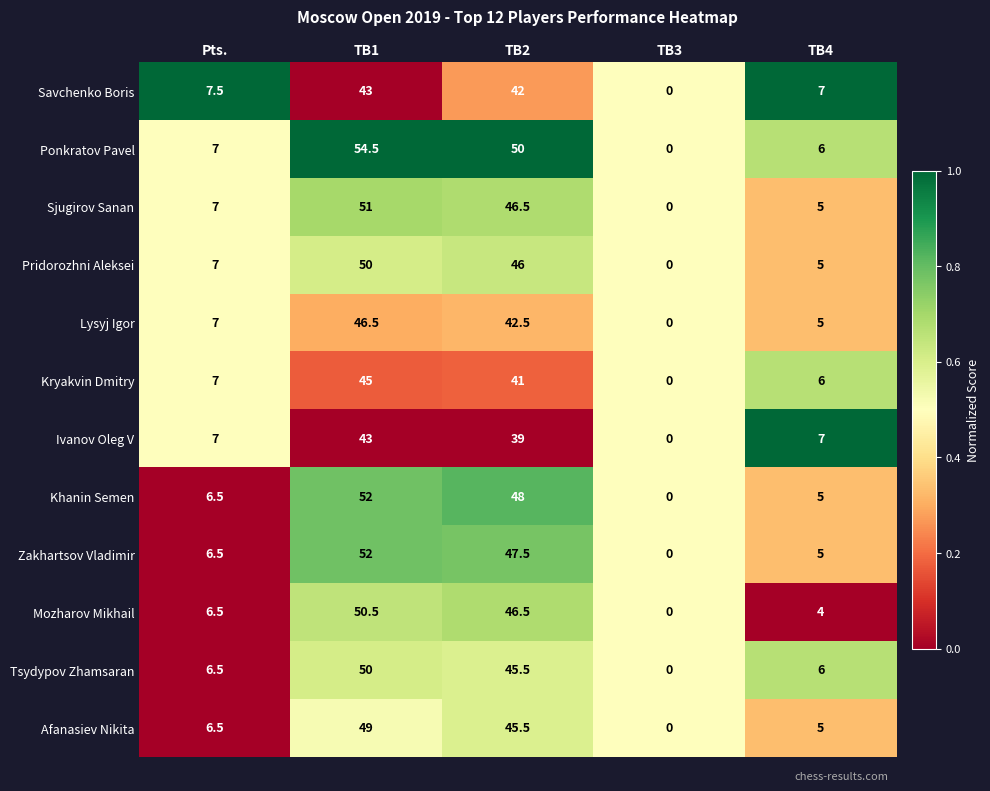

Count the number of categories in the chart.

5